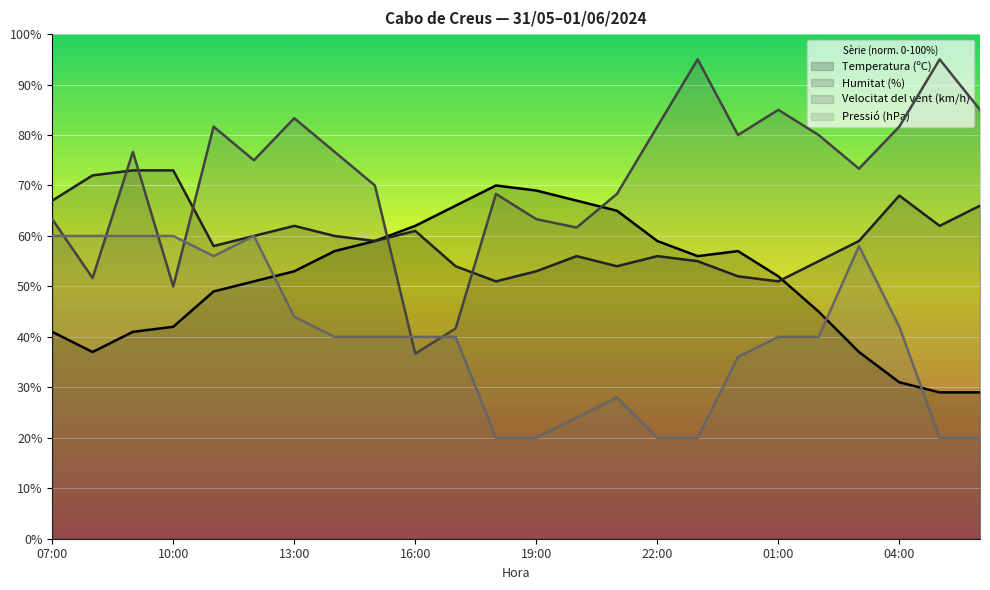

Between which two adjacent categories do Humitat (%) and Velocitat del vent (km/h) first intersect?

08:00 and 09:00